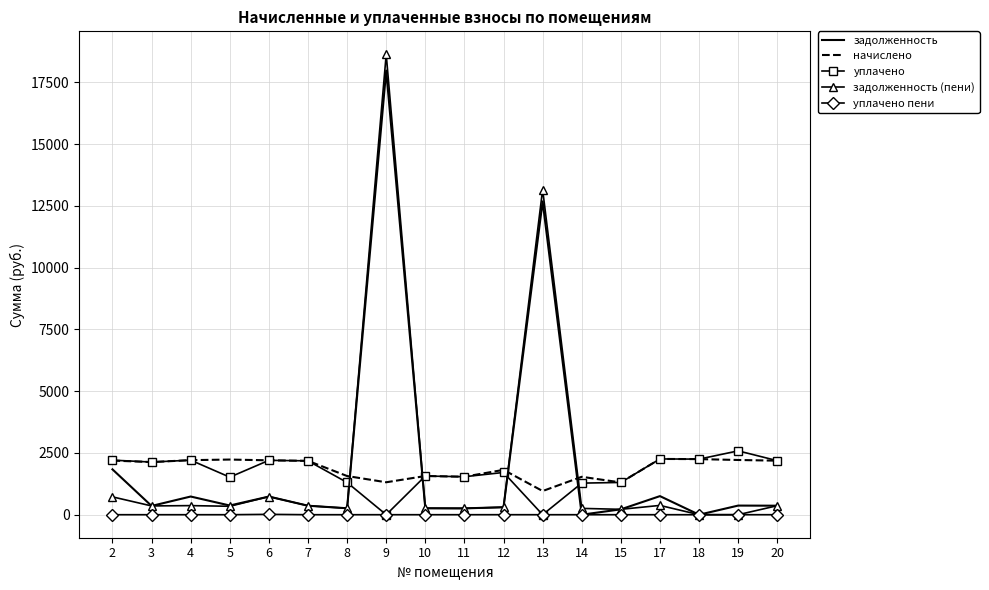

The value of задолженность at 2 is 1835.0. True or false?

True